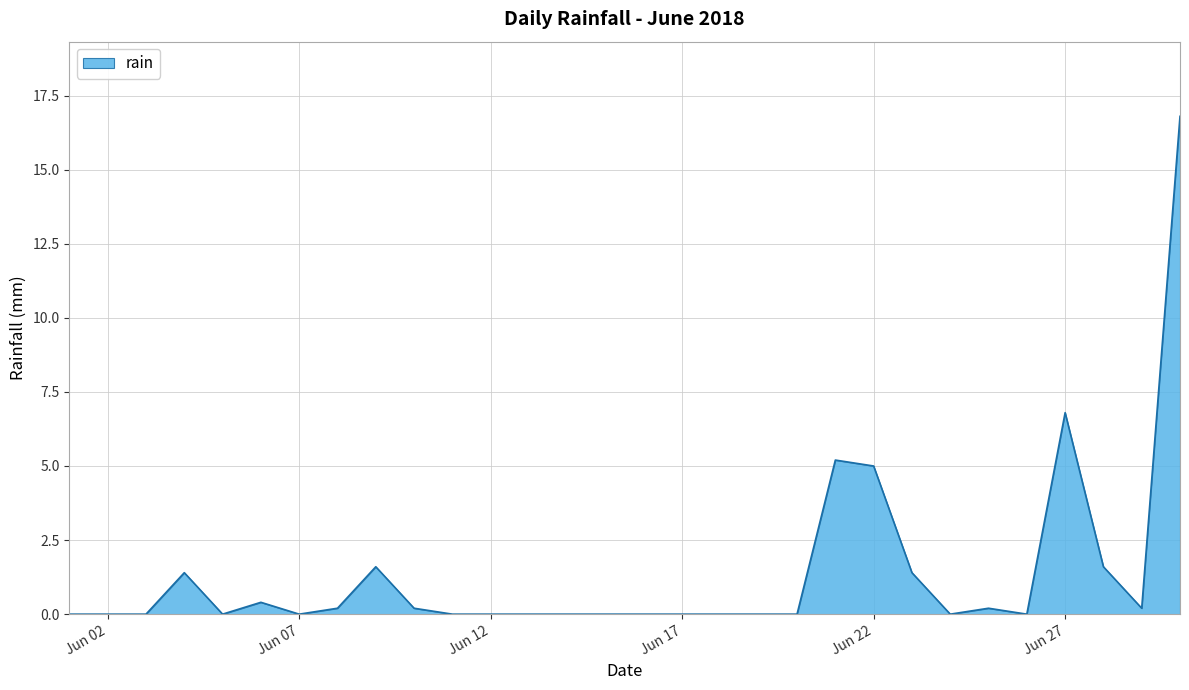

What is the maximum value shown in the chart?

16.8